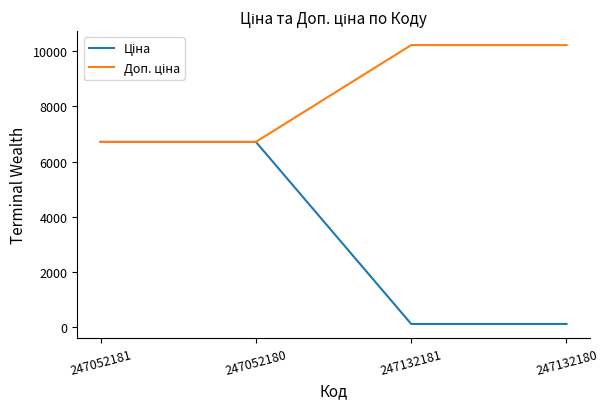

At how many categories does at least one series exceed 6386?

4